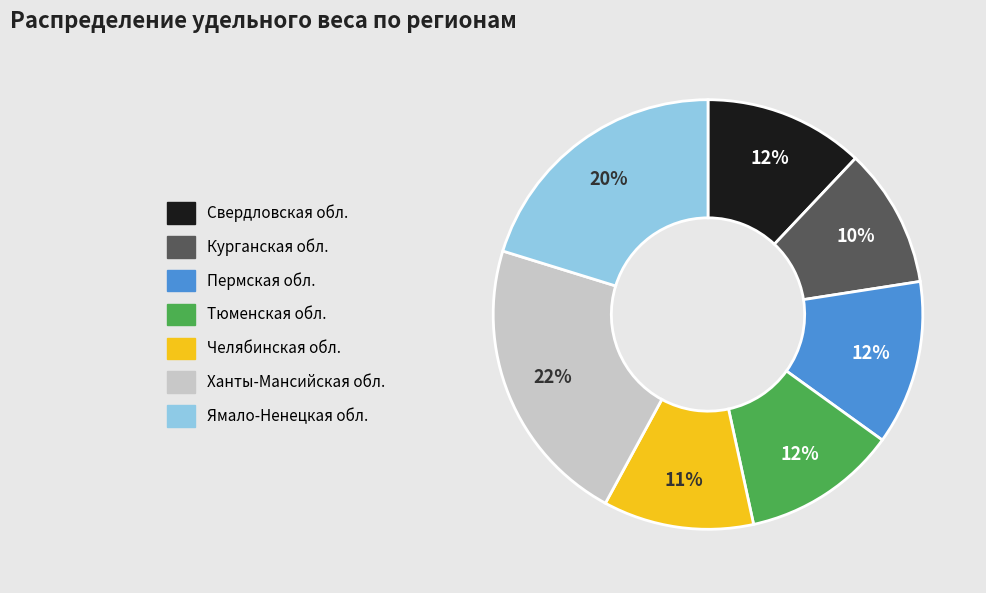

Is the sum of Челябинская обл. and Пермская обл. greater than half?

No